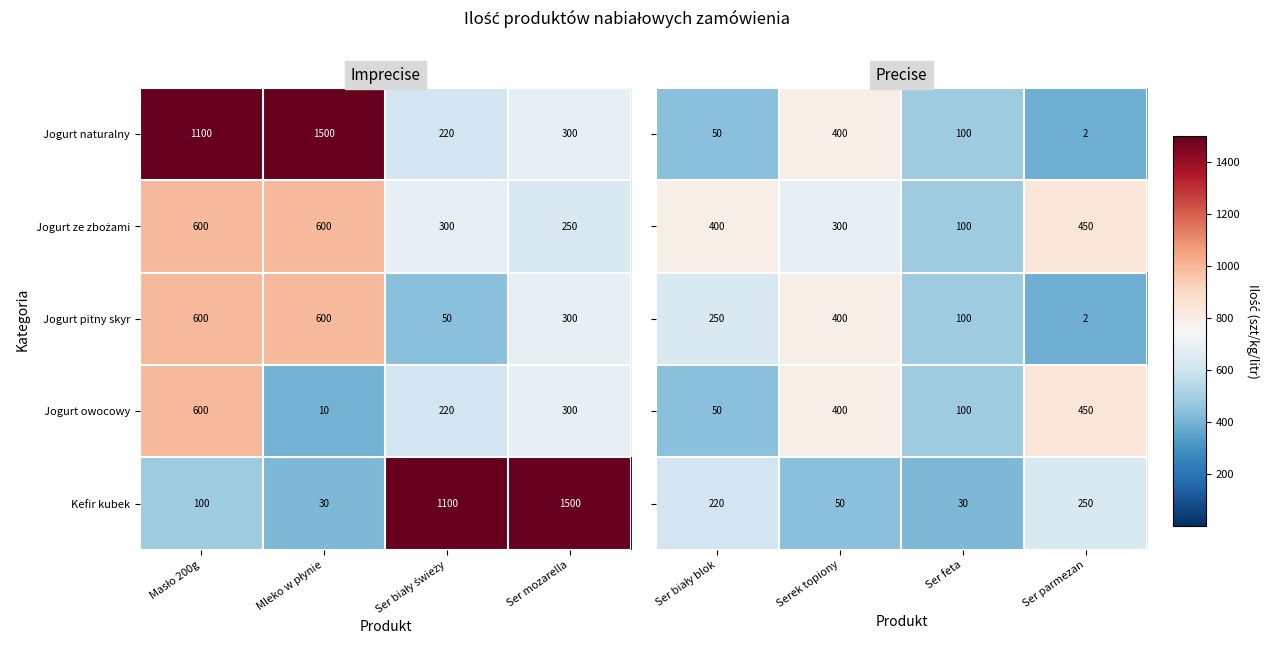

What is the difference between the maximum and second lowest values in the Kefir kubek series?

1400